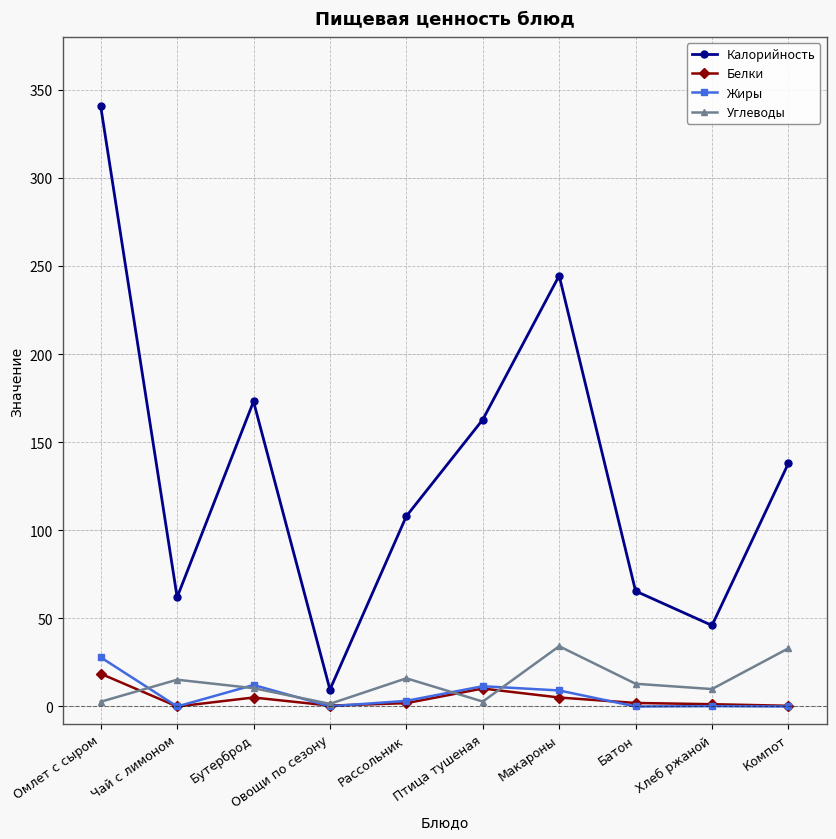

At which category does Углеводы reach its first local valley?

Овощи по сезону